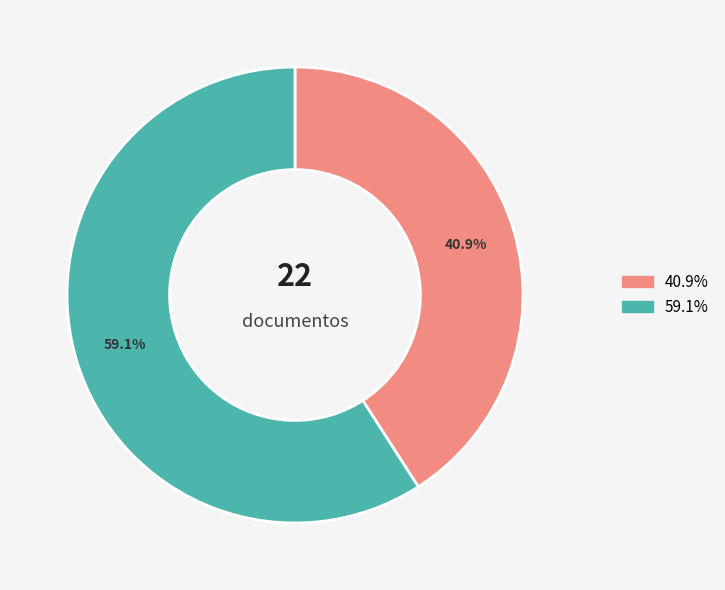

Count the number of slices in the pie.

2